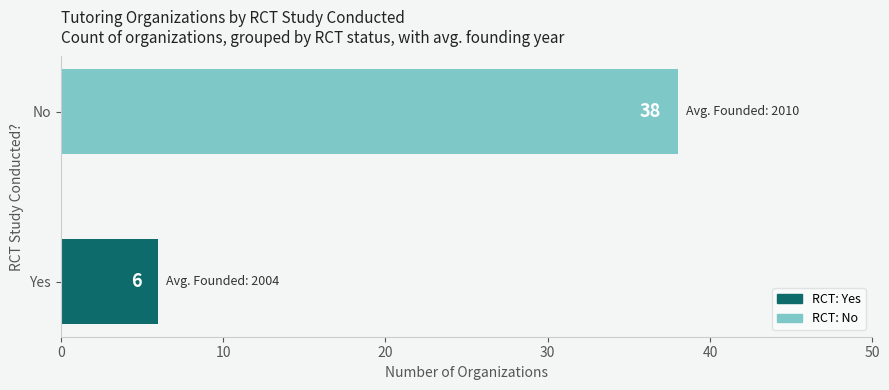

Are the bars horizontal?

Yes